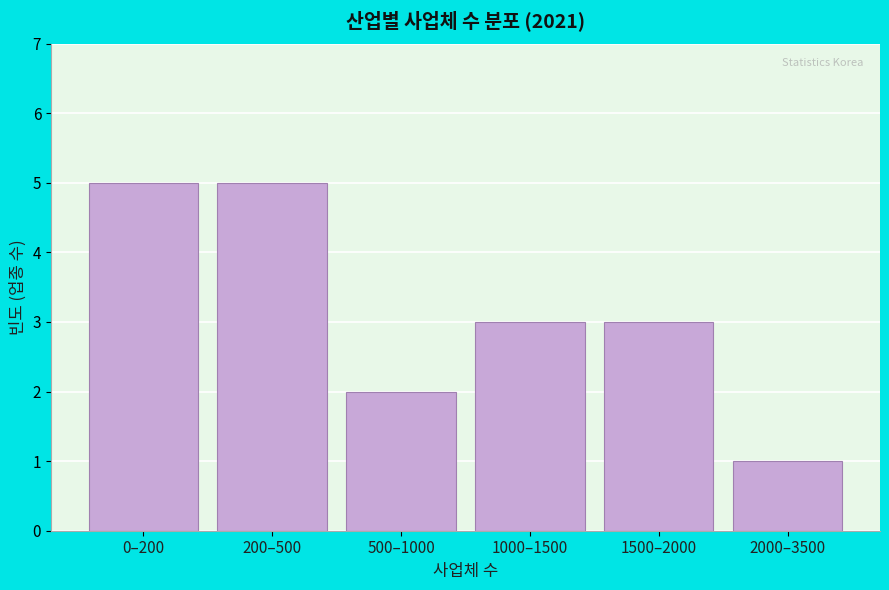

Reading left to right, transcribe all the data shown in this chart.

0–200=5	200–500=5	500–1000=2	1000–1500=3	1500–2000=3	2000–3500=1